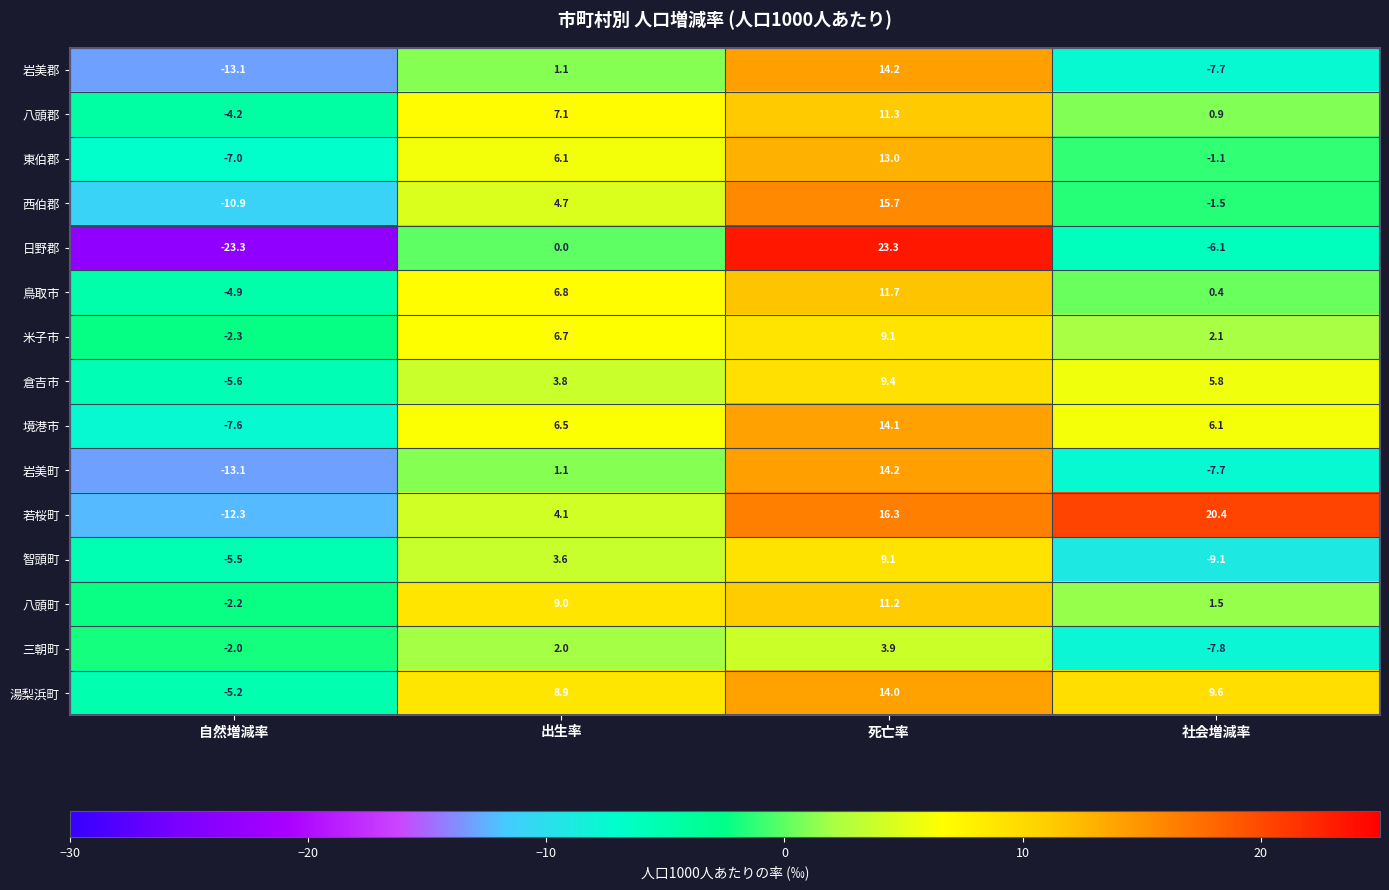

Where is 米子市 nearest to the value 3?

社会増減率